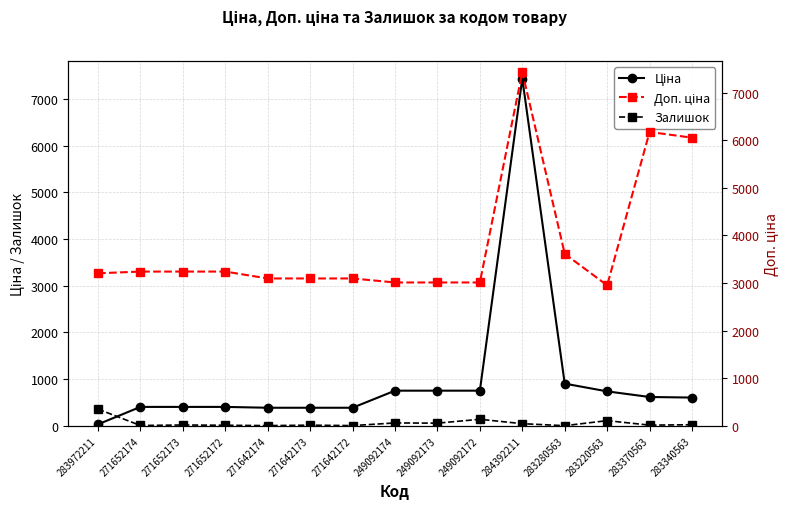

What is the average value of the Залишок series?

58.4